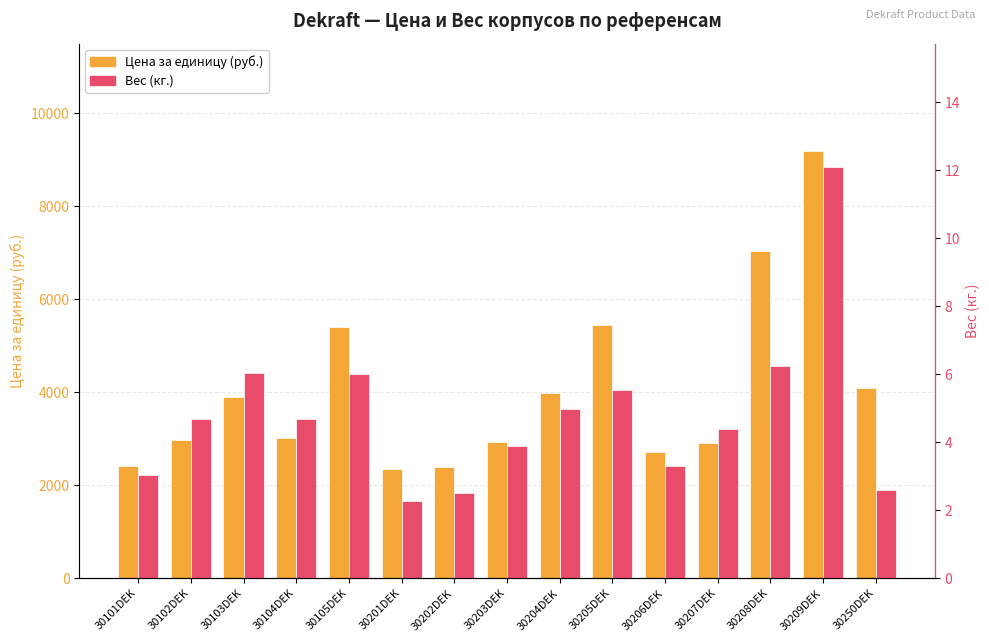

What are all the series names shown in the legend?

Цена за единицу (руб.), Вес (кг.)